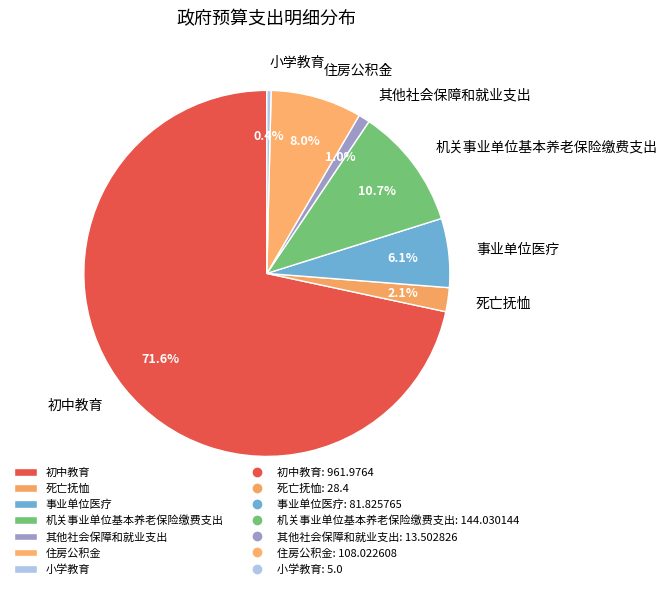

How many segments does this pie chart have?

7